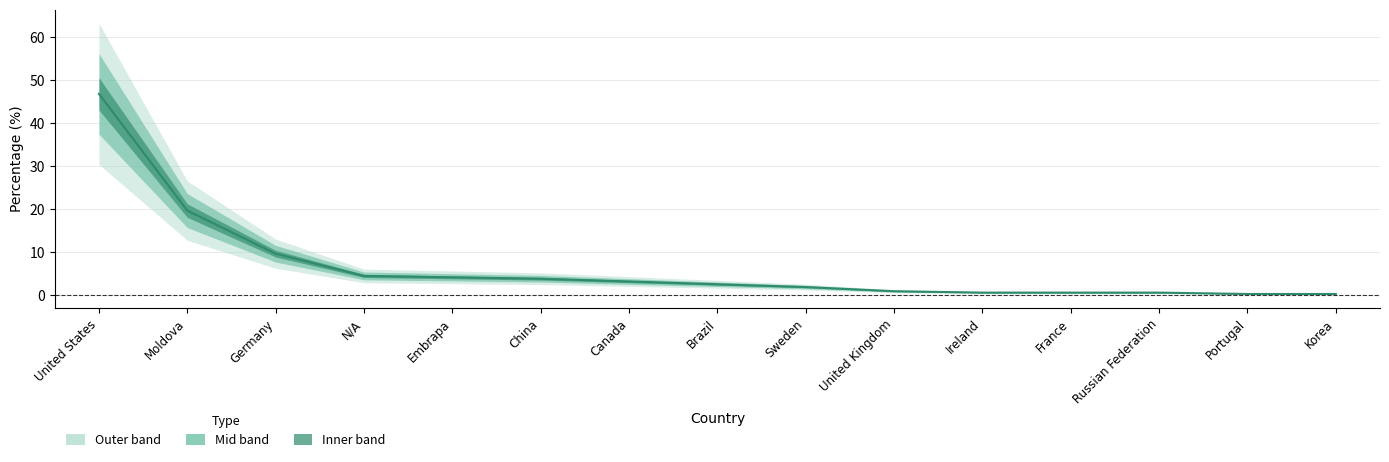

Which label corresponds to the largest value in the chart?

United States